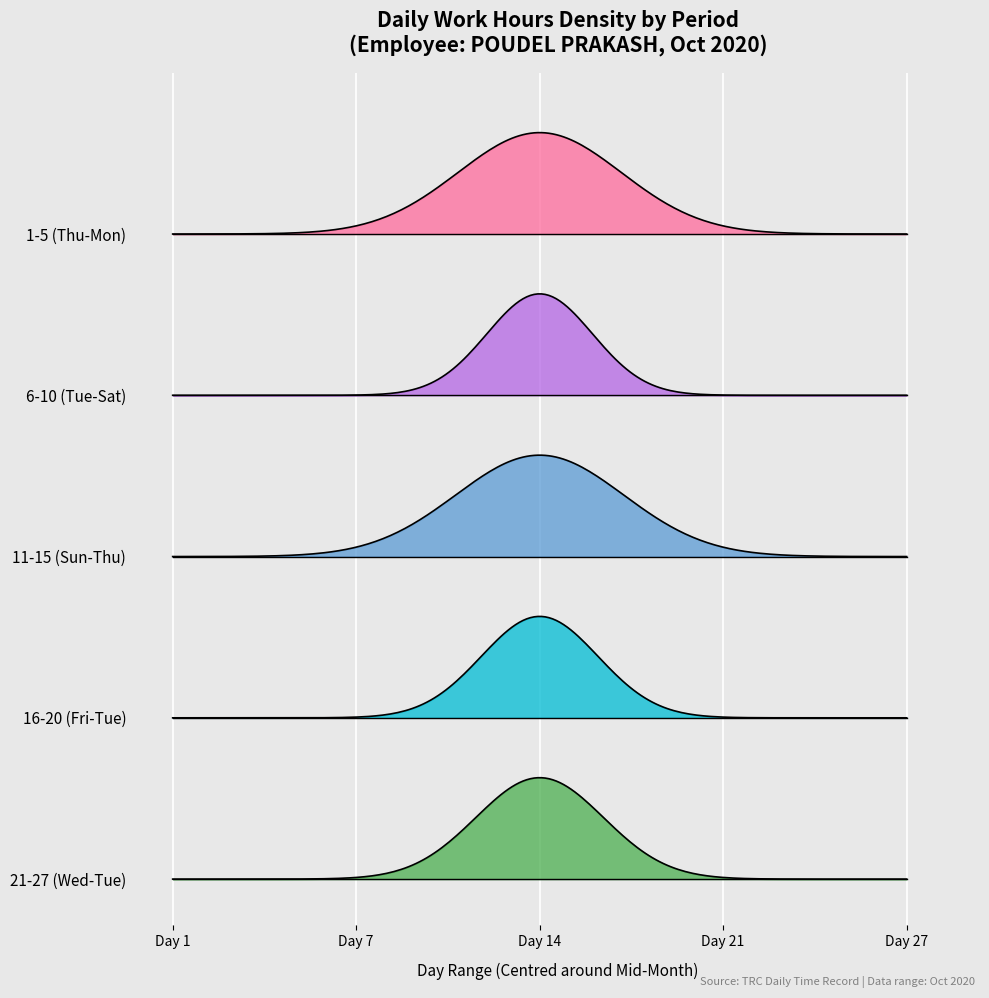

The chart shows a value of 3.0 at 27. True or false?

False